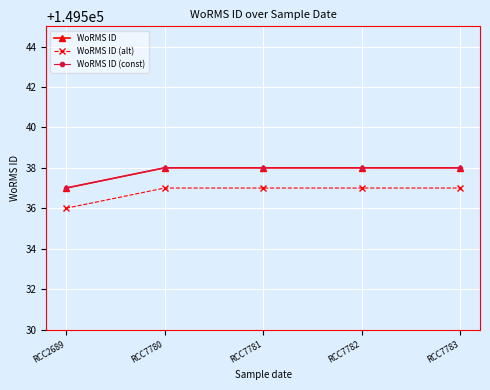

Is this an area chart (filled region under the line)?

No